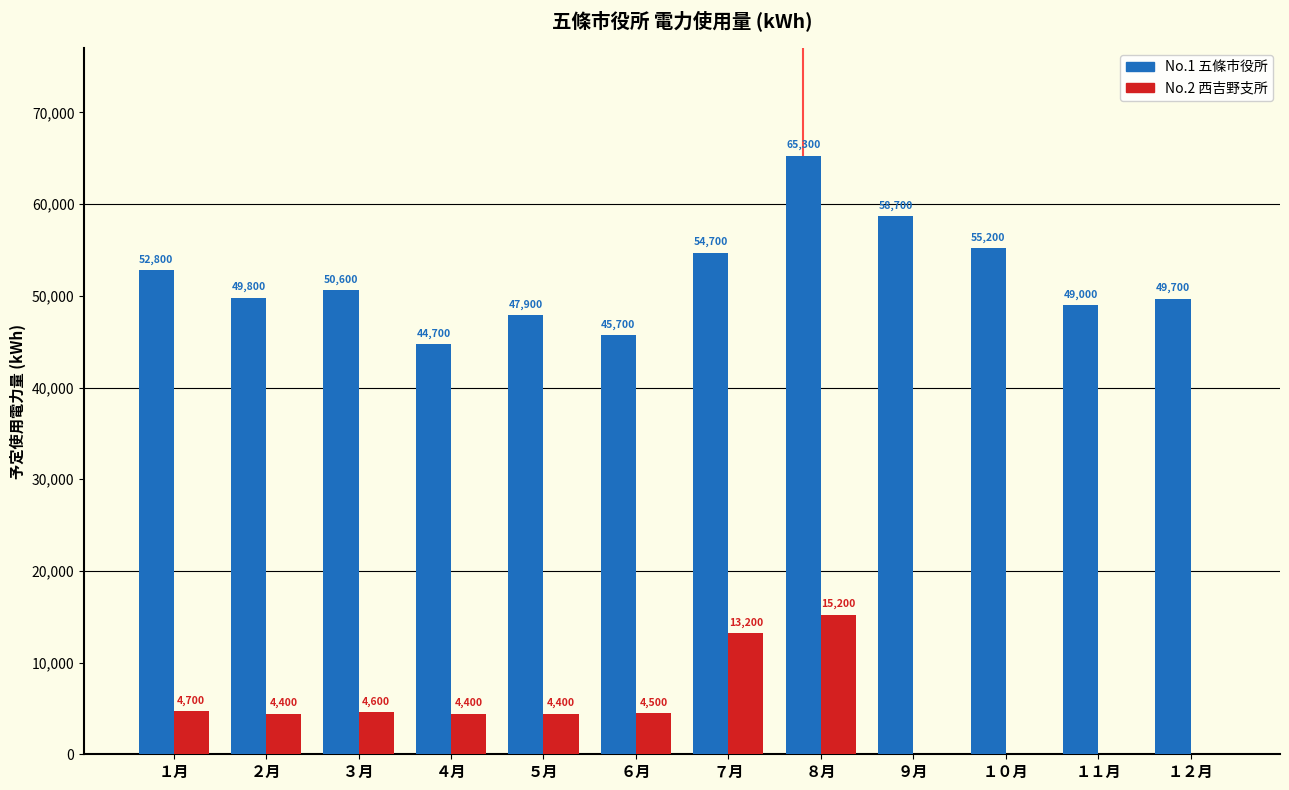

Which series has the widest spread of values?

No.1 五條市役所